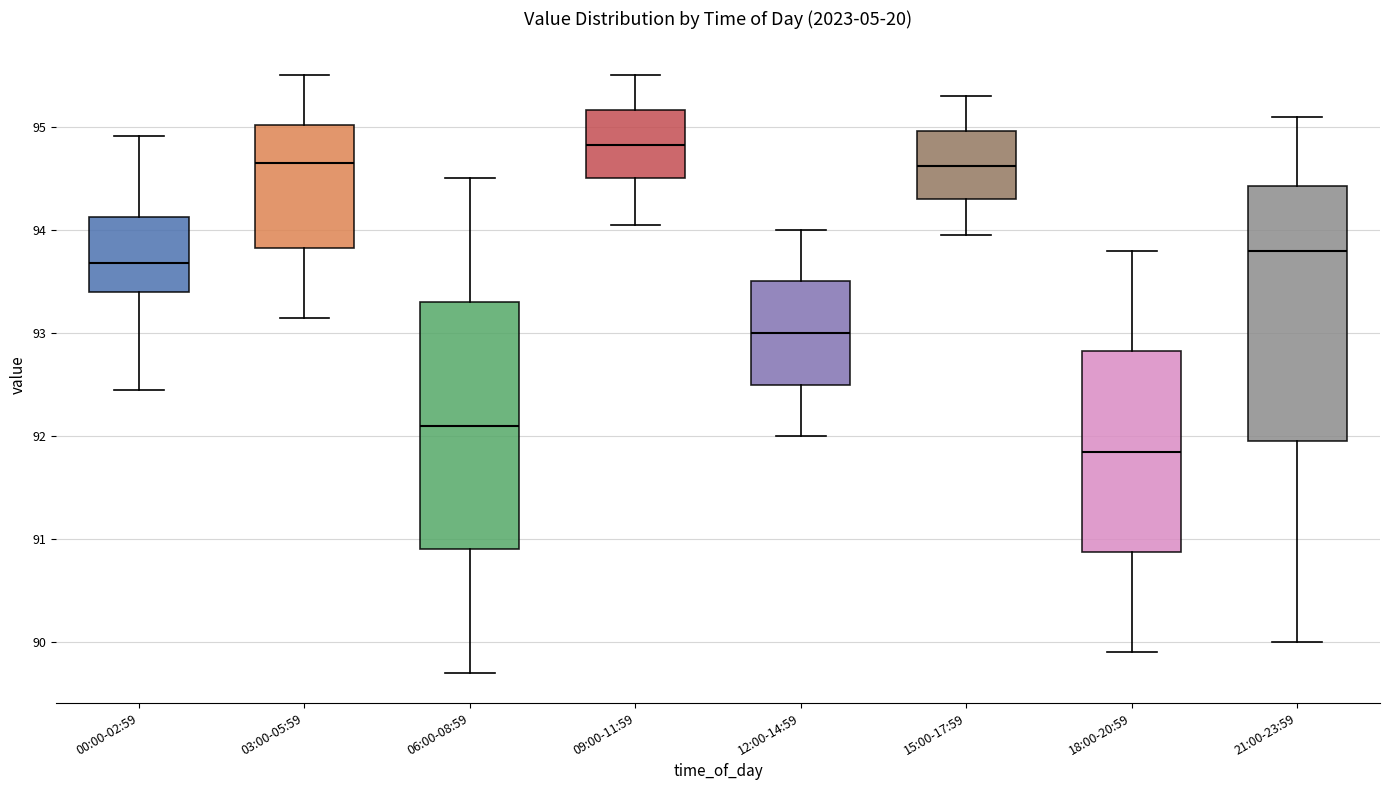

Where does the median line of the box for 03:00-05:59 sit on the y-axis? The values are not printed on the chart, so give them approximately, as read against the axis.

94.7